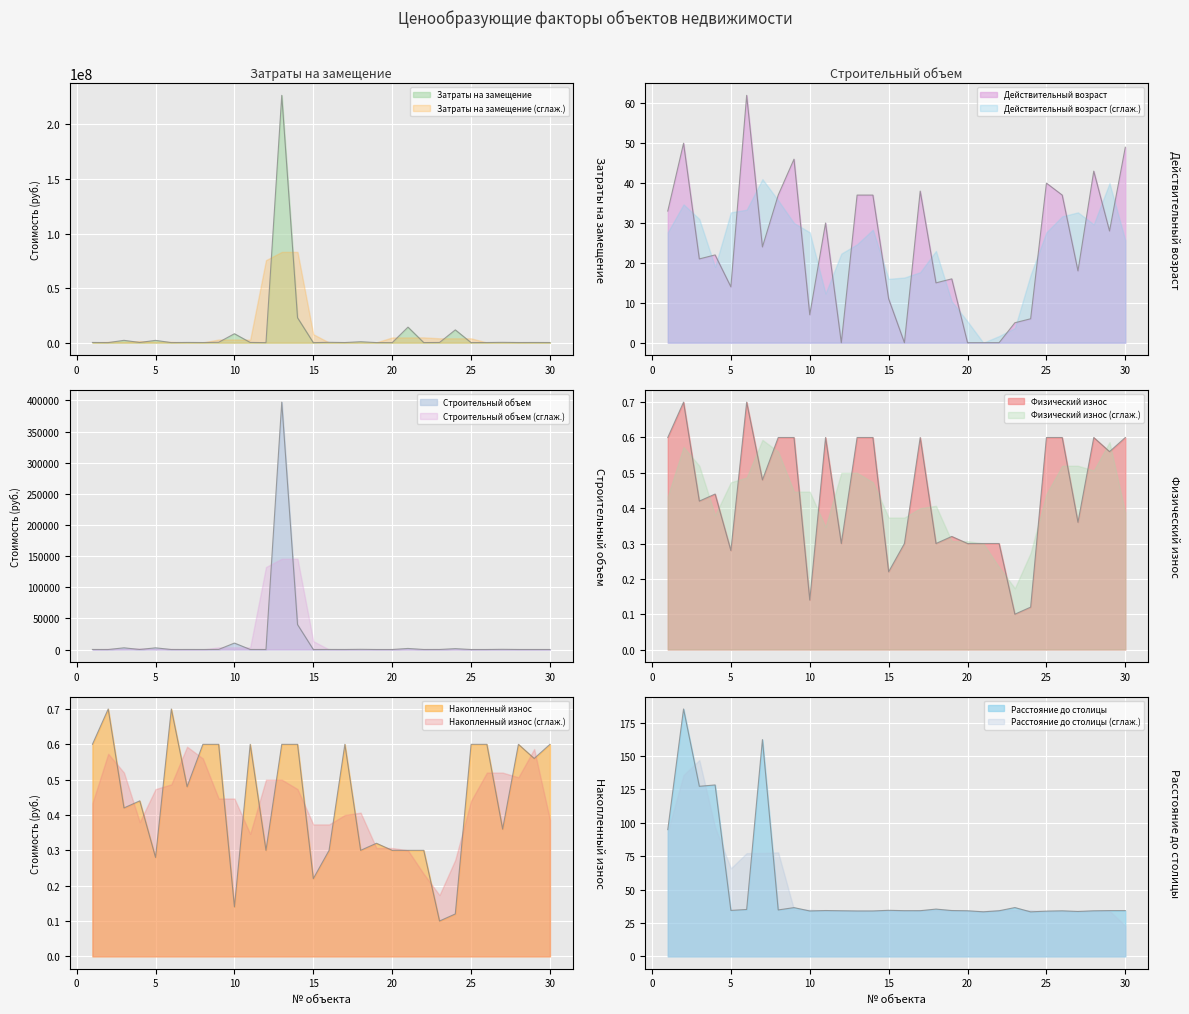

What is the sum of all Действительный возраст values?

726.0